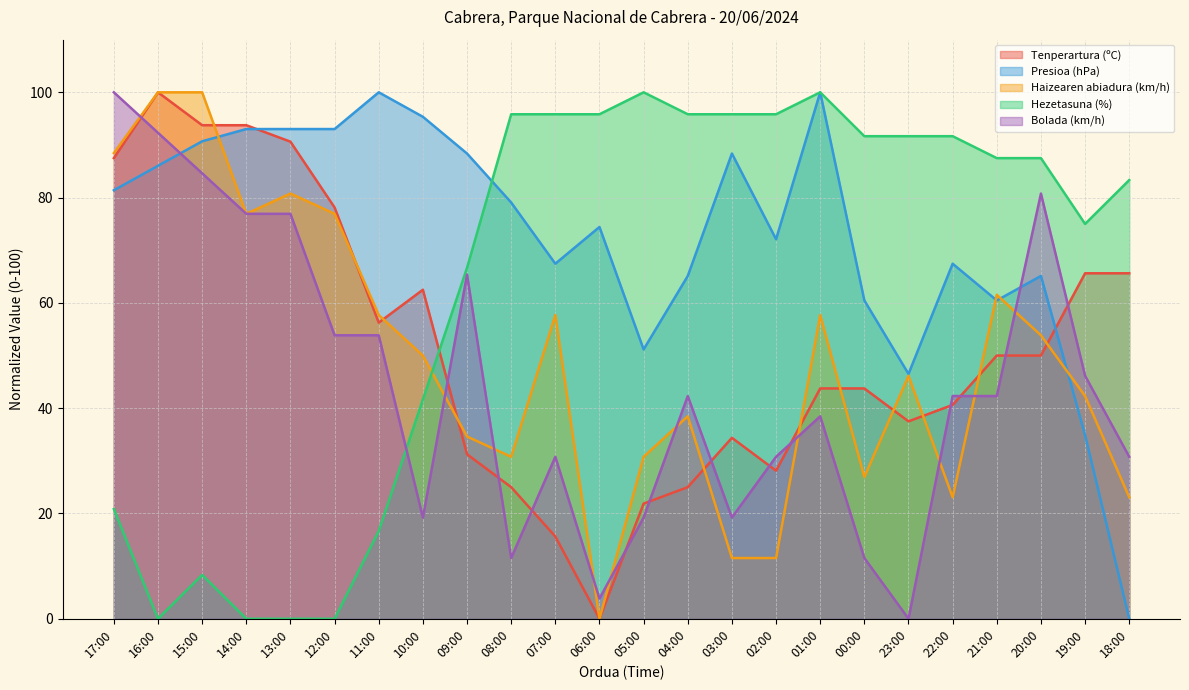

After their last crossing, which series has the higher values: Bolada (km/h) or Tenperartura (ºC)?

Tenperartura (ºC)